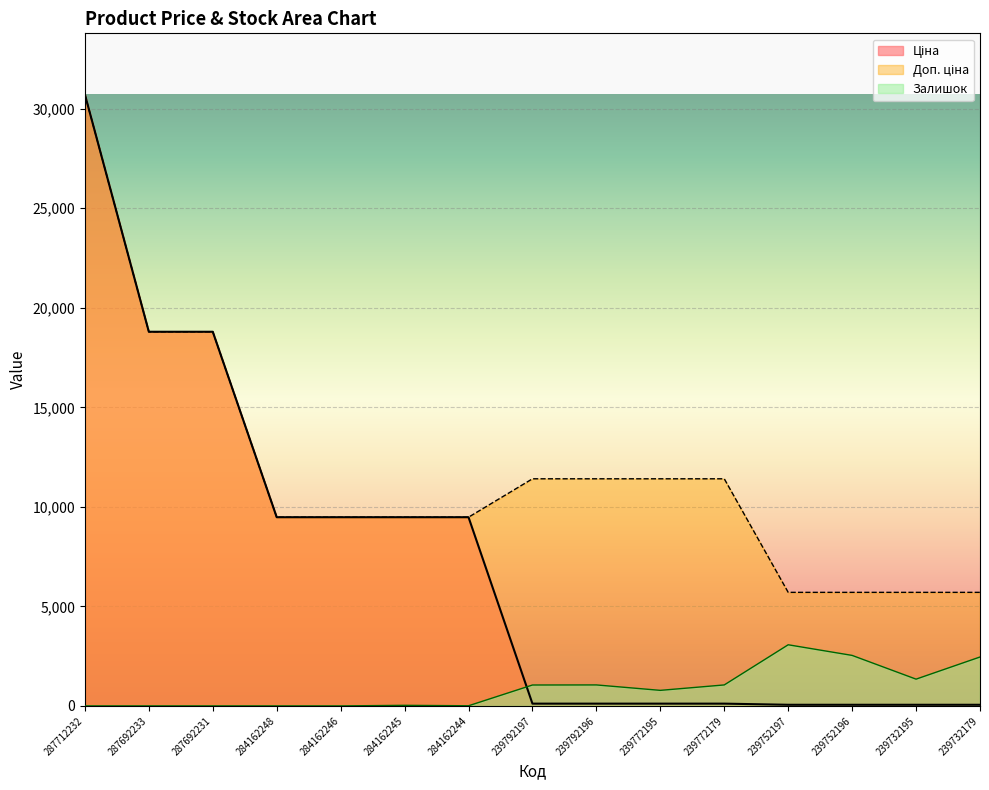

What is the sum of the Залишок values at 287692231 and 239752197?

3071.7